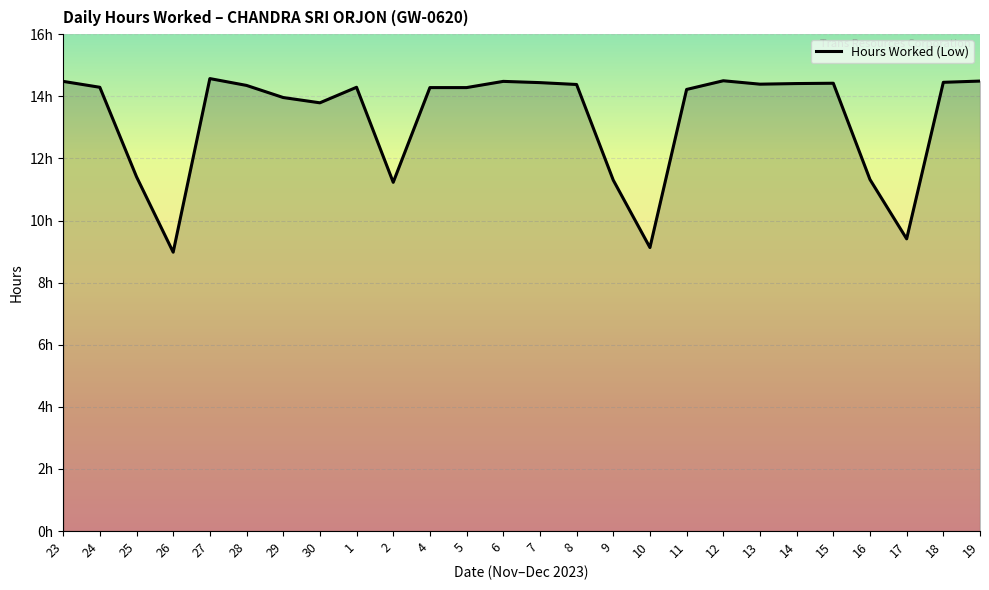

Approximately how many times larger is the value at 27 compared to 9?

1.3